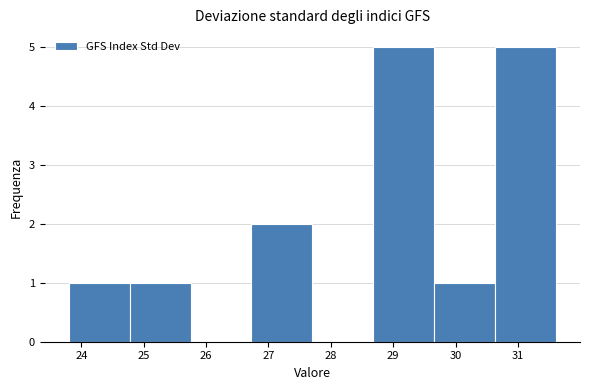

Reading left to right, transcribe this chart: for each bar, give the range it covers on the x-axis and its height. Neither the bar edges nor the heights are printed on the chart, so give them approximately, as read against the axes.

23.8 to 24.8: 1
24.8 to 25.8: 1
25.8 to 26.7: 0
26.7 to 27.7: 2
27.7 to 28.7: 0
28.7 to 29.7: 5
29.7 to 30.6: 1
30.6 to 31.6: 5